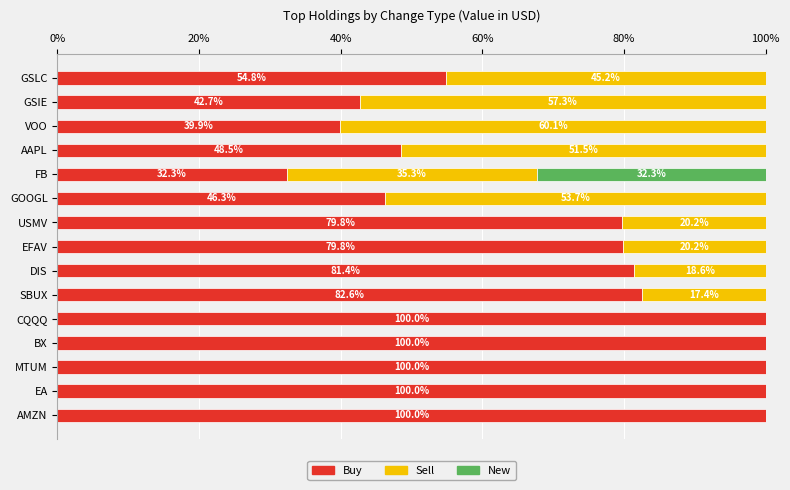

The value of Buy at CQQQ is 100.0. True or false?

True